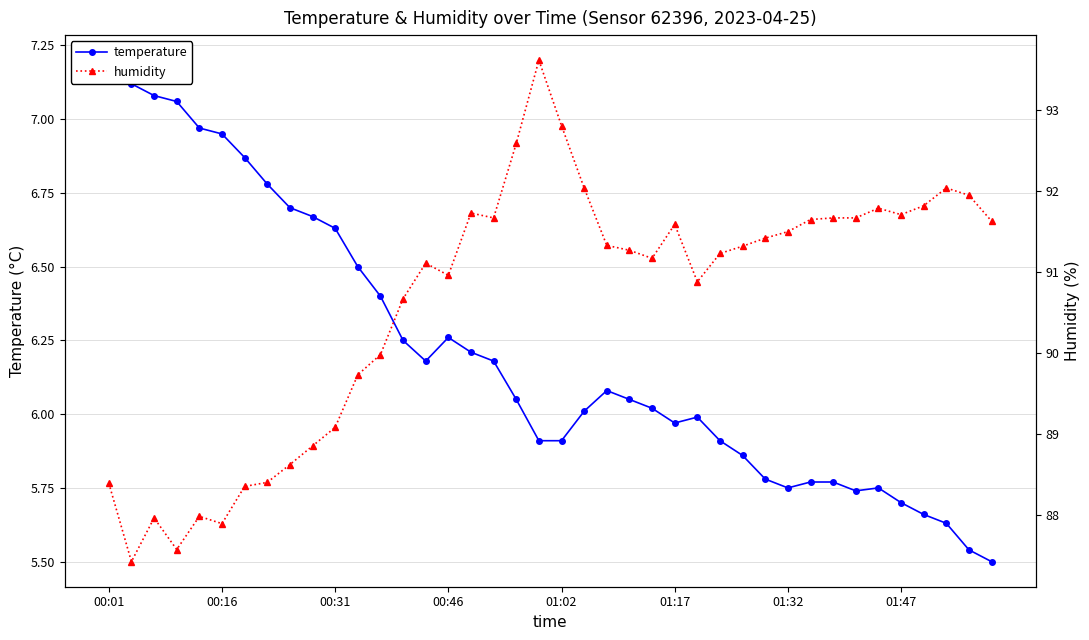

Where is temperature nearest to the value 6?

21